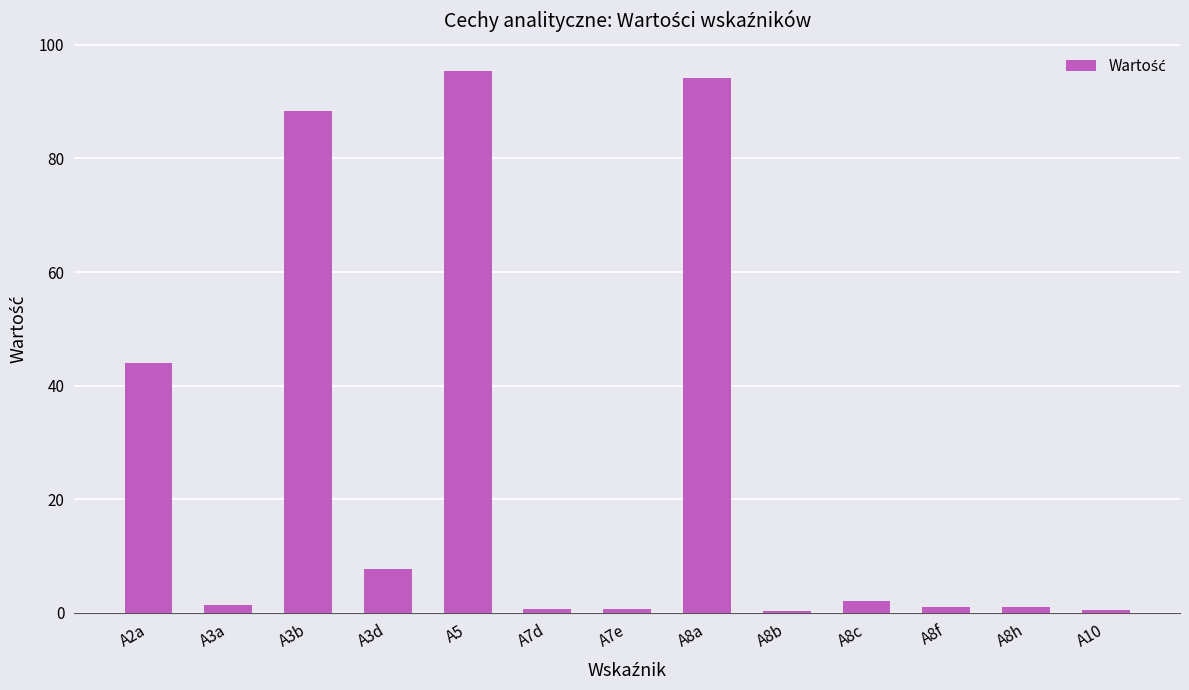

What is the change in value from A2a to A5?

+51.4